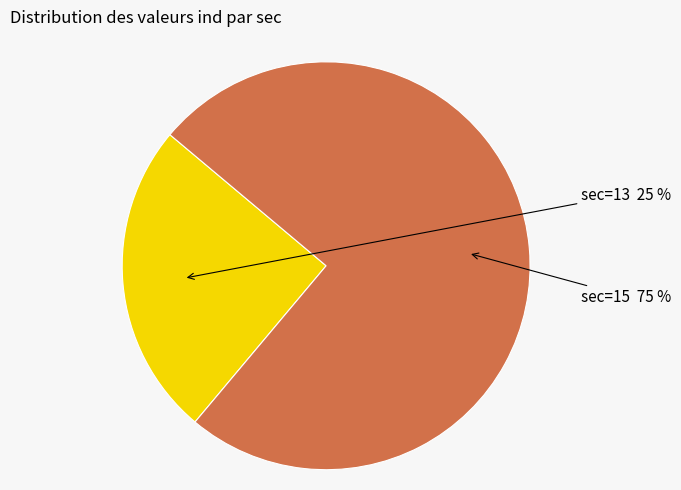

True or false: sec=15 accounts for 66% of the total.

False